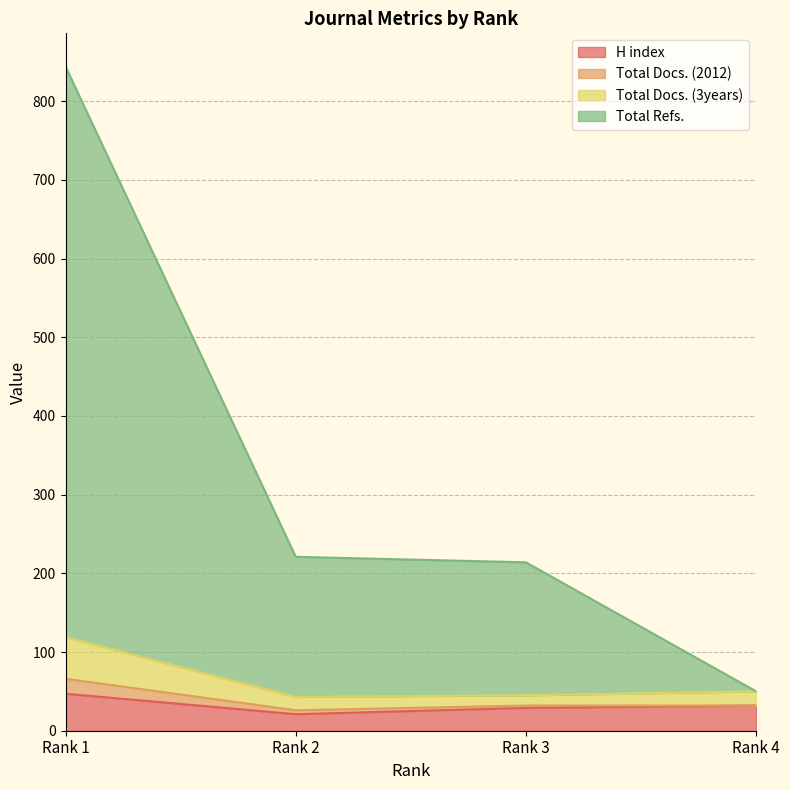

What is the difference between the highest and lowest values at Rank 3?

185